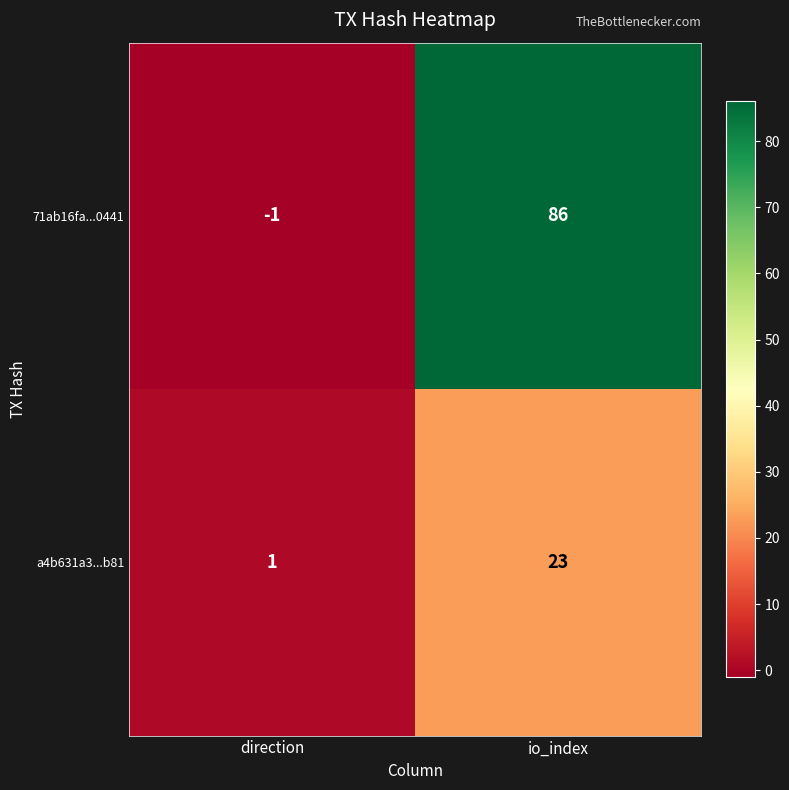

Which label corresponds to the largest value in the chart?

io_index